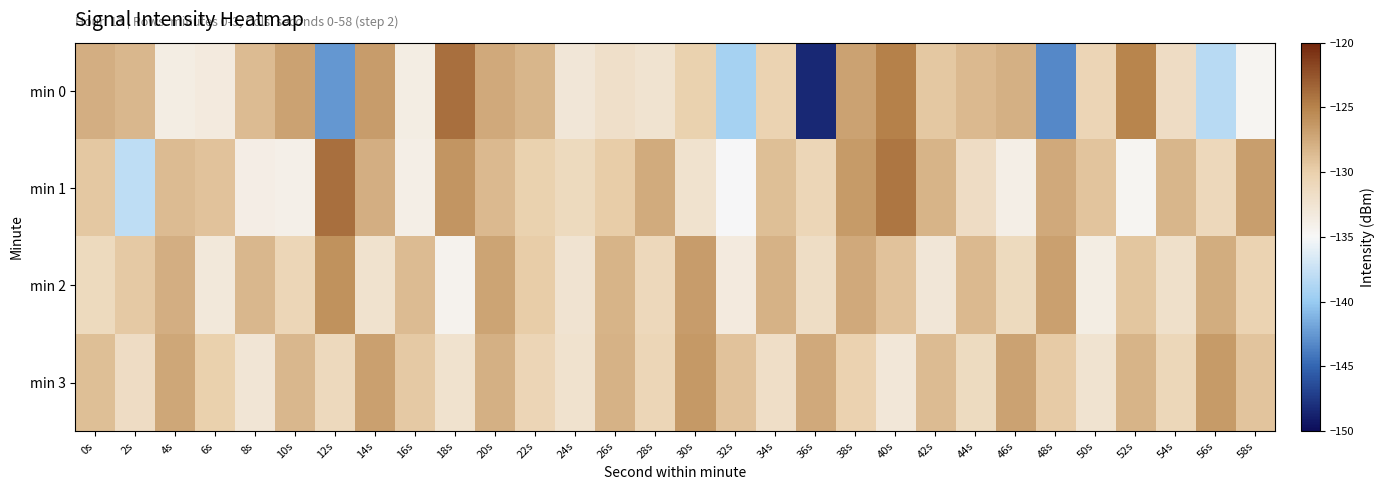

How many series are shown in this chart?

4